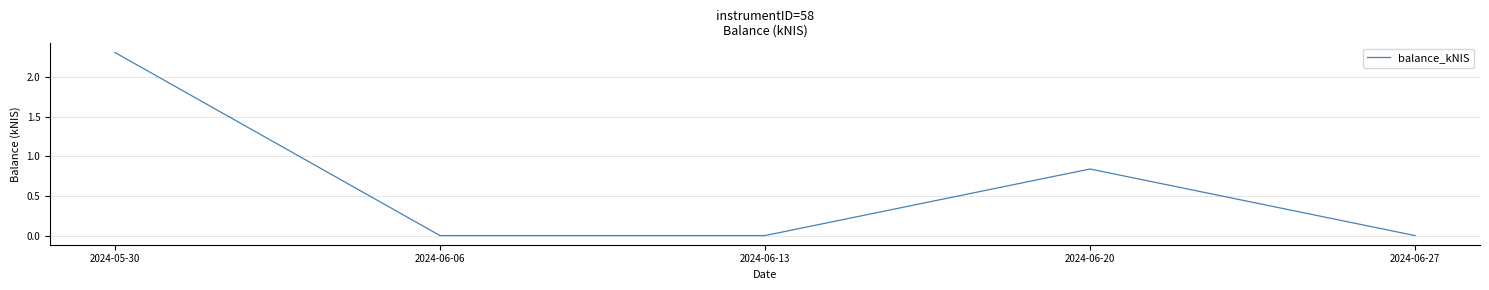

At which label is the value closest to 1?

2024-06-20